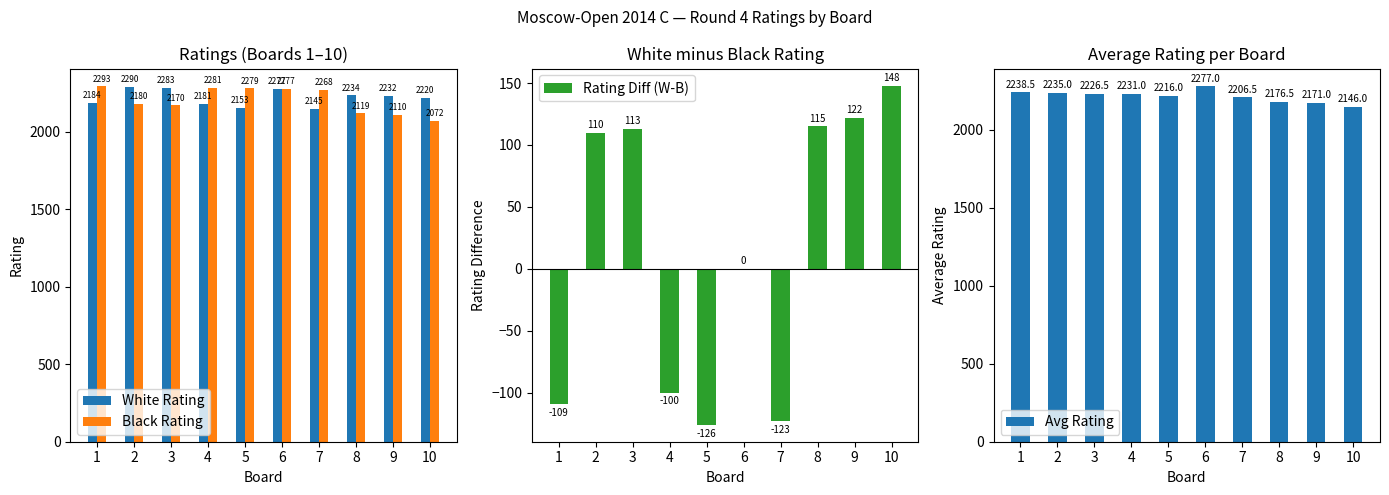

Reading right to left, list all the values displayed in this chart.

White Rating: 10=2220.0	9=2232.0	8=2234.0	7=2145.0	6=2277.0	5=2153.0	4=2181.0	3=2283.0	2=2290.0	1=2184.0
Black Rating: 10=2072.0	9=2110.0	8=2119.0	7=2268.0	6=2277.0	5=2279.0	4=2281.0	3=2170.0	2=2180.0	1=2293.0
Rating Diff (W-B): 10=148.0	9=122.0	8=115.0	7=-123.0	6=0.0	5=-126.0	4=-100.0	3=113.0	2=110.0	1=-109.0
Avg Rating: 10=2146.0	9=2171.0	8=2176.5	7=2206.5	6=2277.0	5=2216.0	4=2231.0	3=2226.5	2=2235.0	1=2238.5